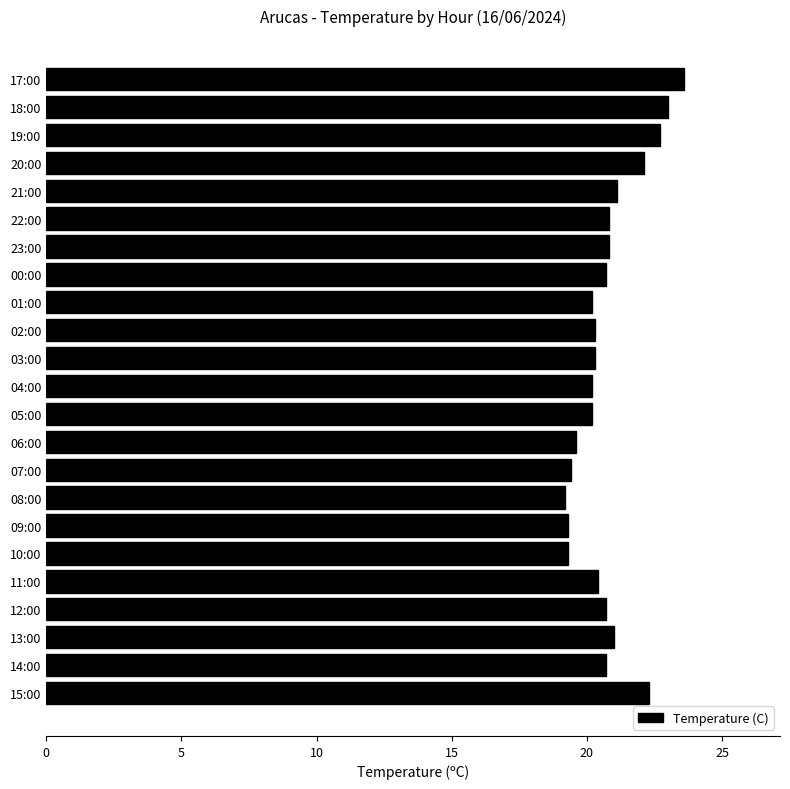

What is the change in value from 04:00 to 20:00?

+1.9